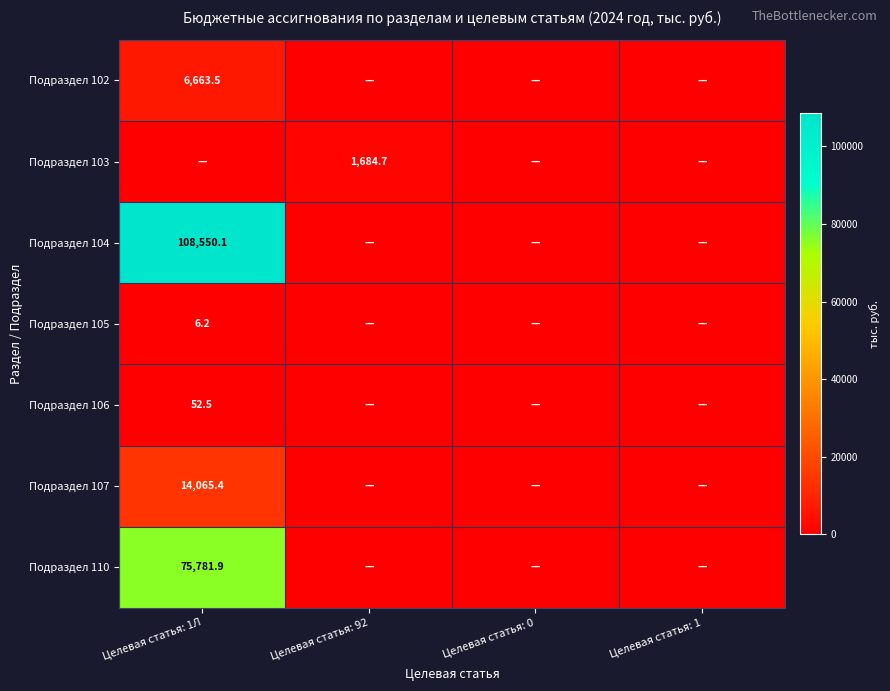

True or false: Подраздел 104 has a value of 180129.7 at Целевая статья: 1Л.

False